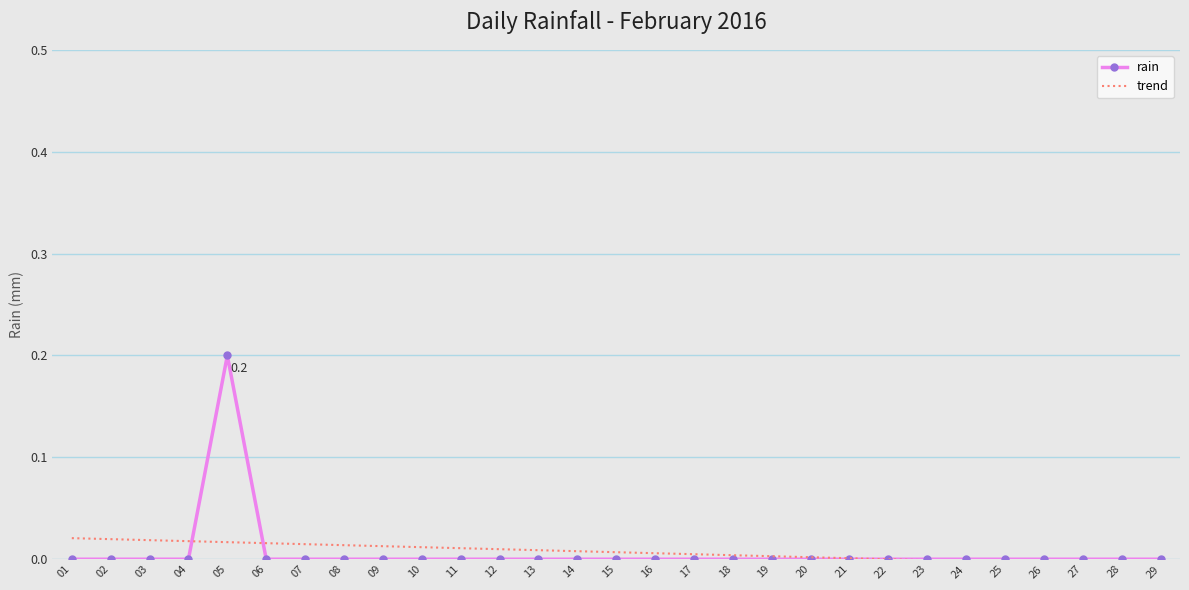

How many series are shown in this chart?

2